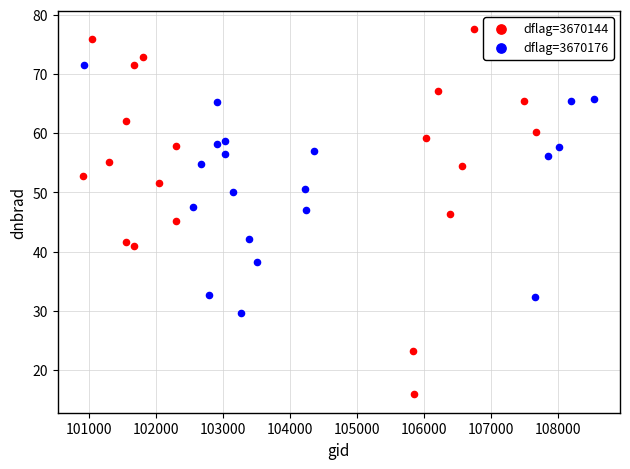

Which series reaches the maximum Y coordinate?

dflag=3670144